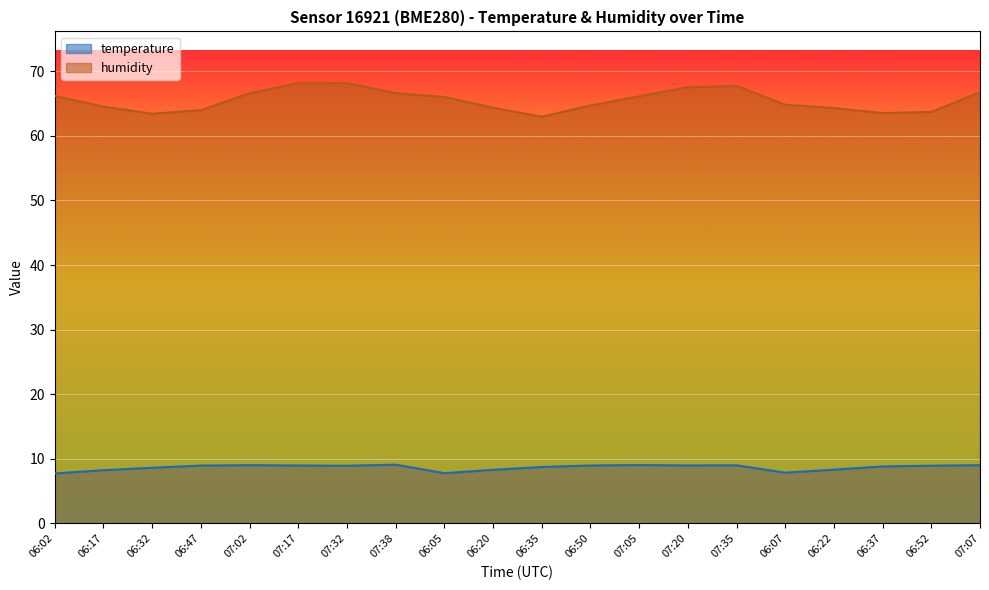

The value of temperature at 06:47 is 8.9. True or false?

True